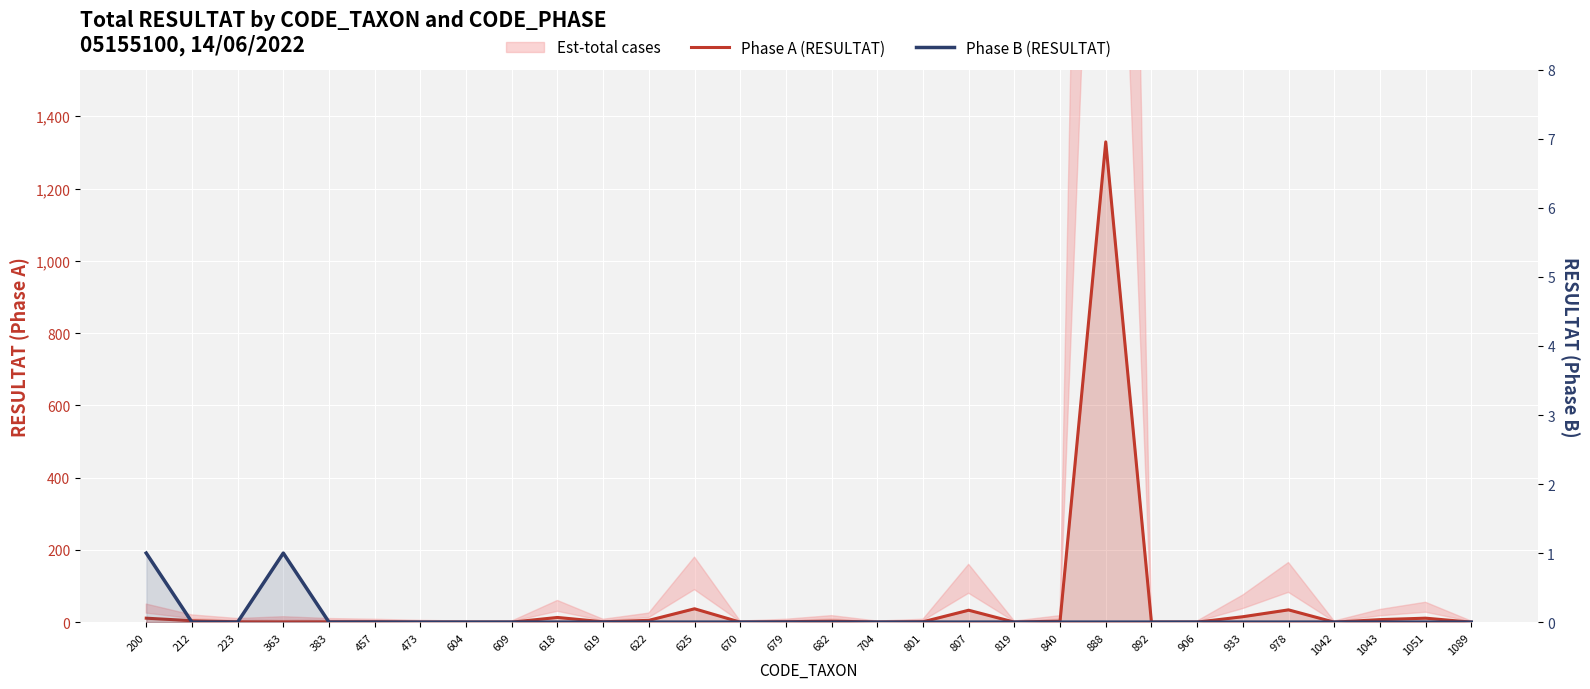

Does the chart display data point markers on the line(s)?

No